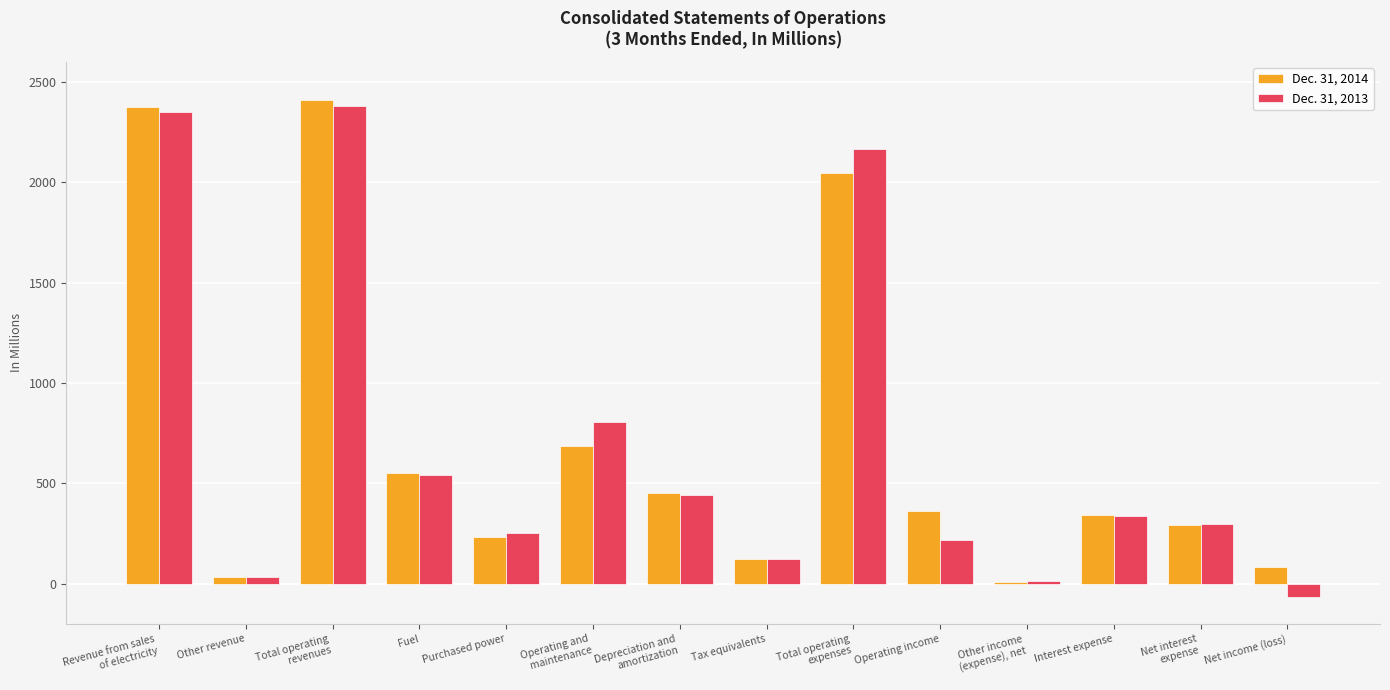

At which label is Dec. 31, 2014 closest to 1210?

Operating and
maintenance